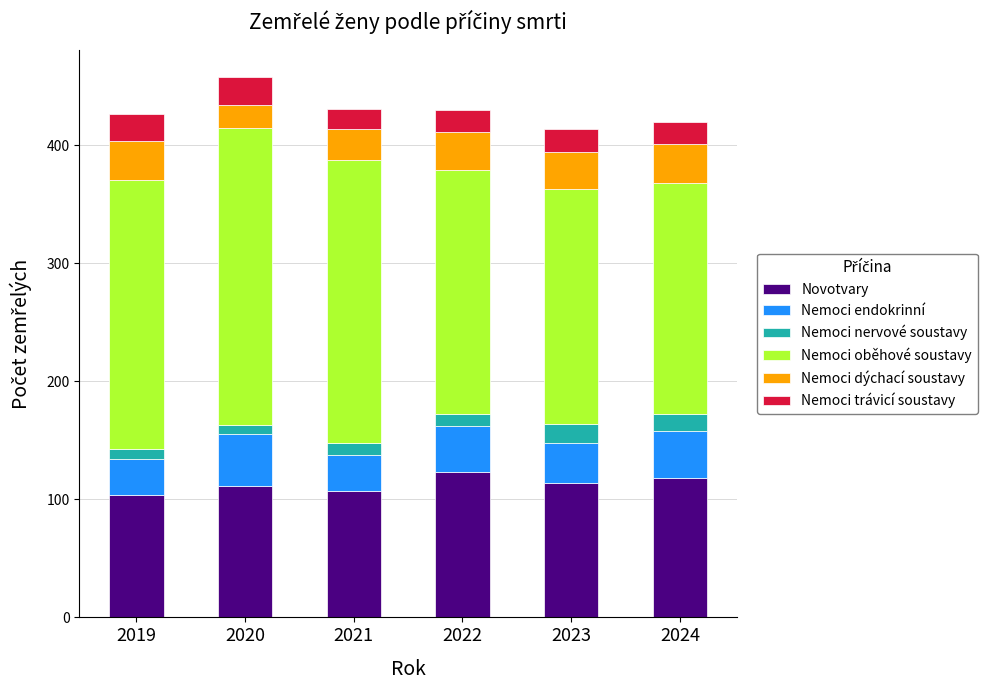

What is the sum of all Novotvary values?

677